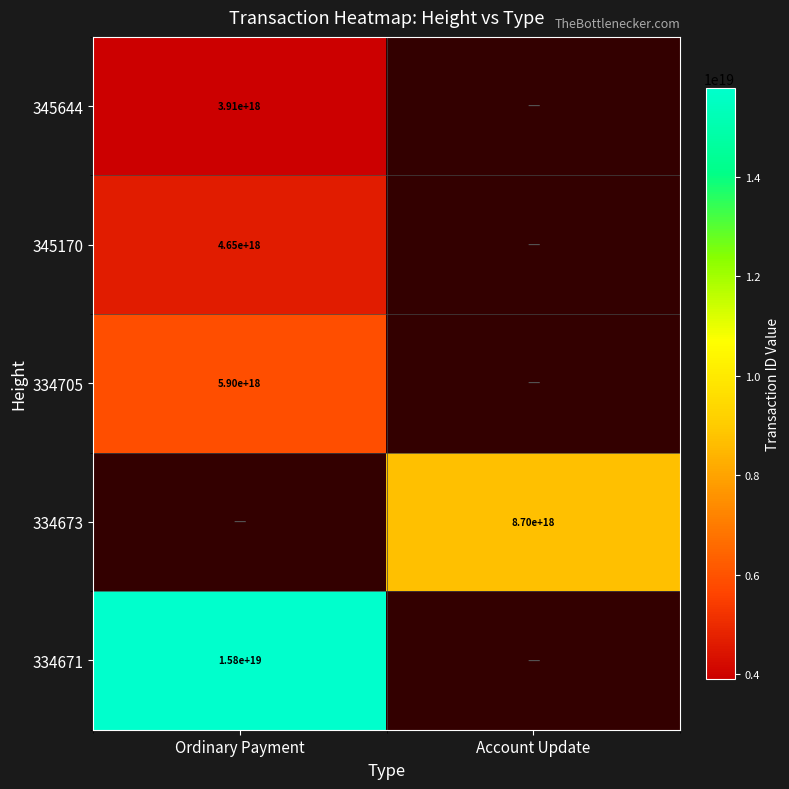

Is the value of 334705 at Ordinary Payment greater than the value of 334671 at Ordinary Payment?

No